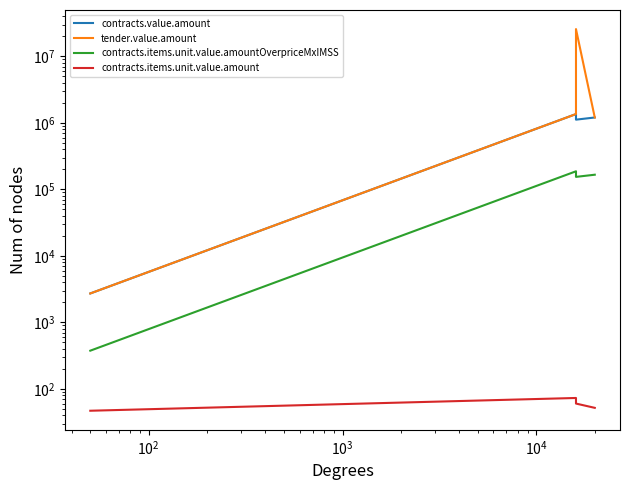

The contracts.value.amount series shows 778187.8 at $\mathdefault{10^{1}}$. True or false?

False